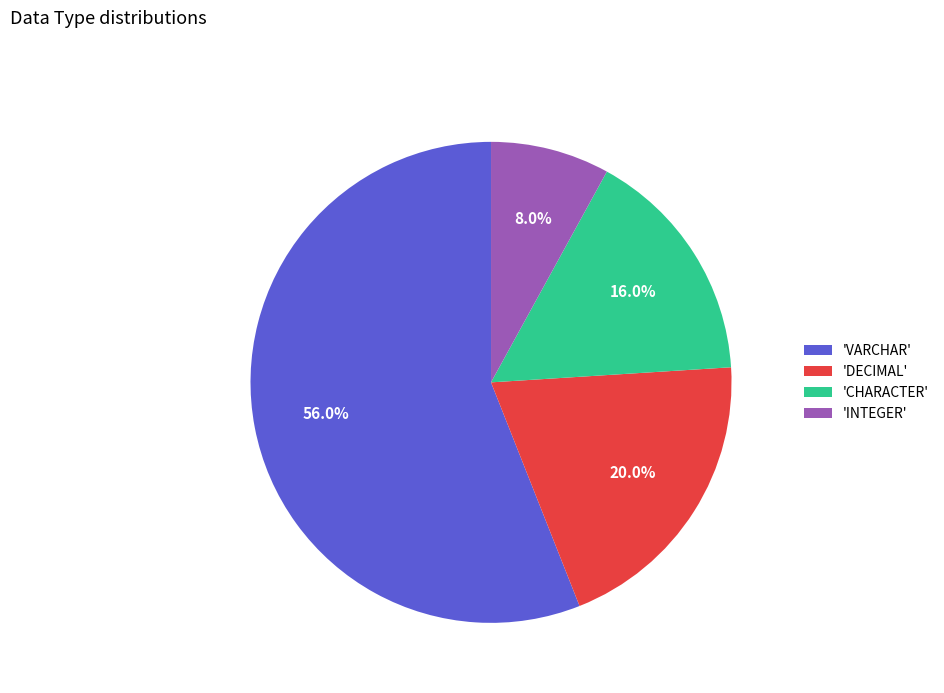

What portion of the pie excludes 'VARCHAR'?

44.0%